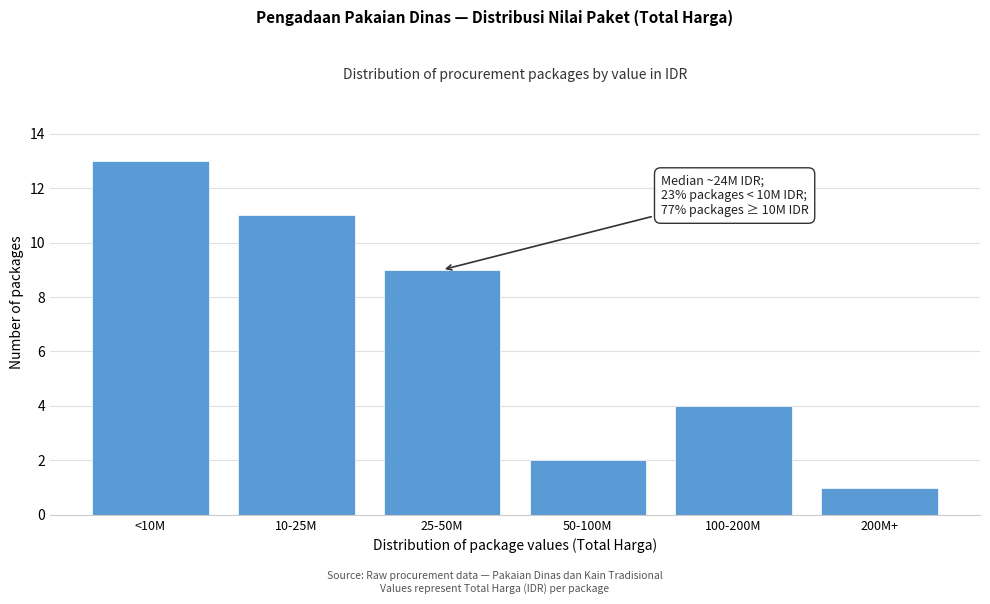

Reading left to right, list all the values displayed in this chart.

13	11	9	2	4	1